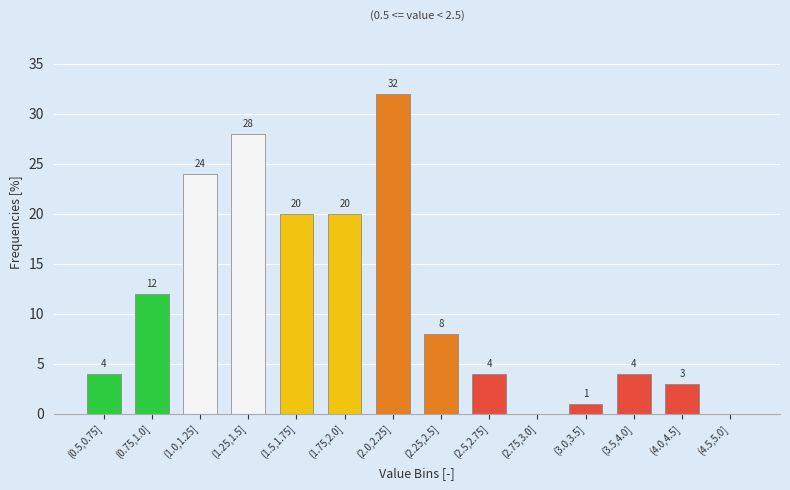

Reading left to right, extract all data points from this chart.

(0.5,0.75]=4	(0.75,1.0]=12	(1.0,1.25]=24	(1.25,1.5]=28	(1.5,1.75]=20	(1.75,2.0]=20	(2.0,2.25]=32	(2.25,2.5]=8	(2.5,2.75]=4	(2.75,3.0]=0	(3.0,3.5]=1	(3.5,4.0]=4	(4.0,4.5]=3	(4.5,5.0]=0